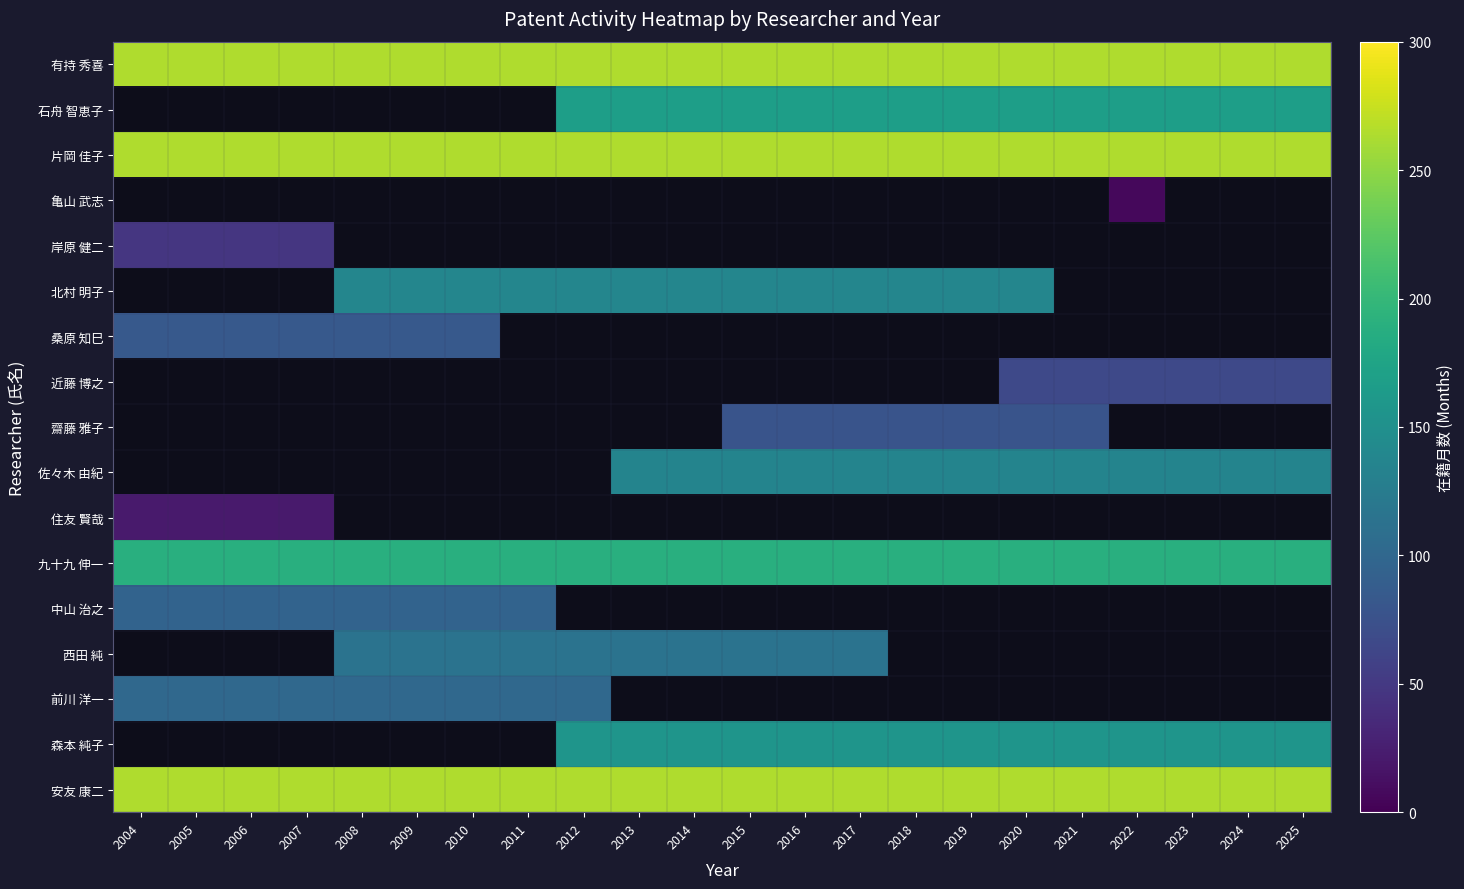

At how many categories does at least one series exceed 240?

22